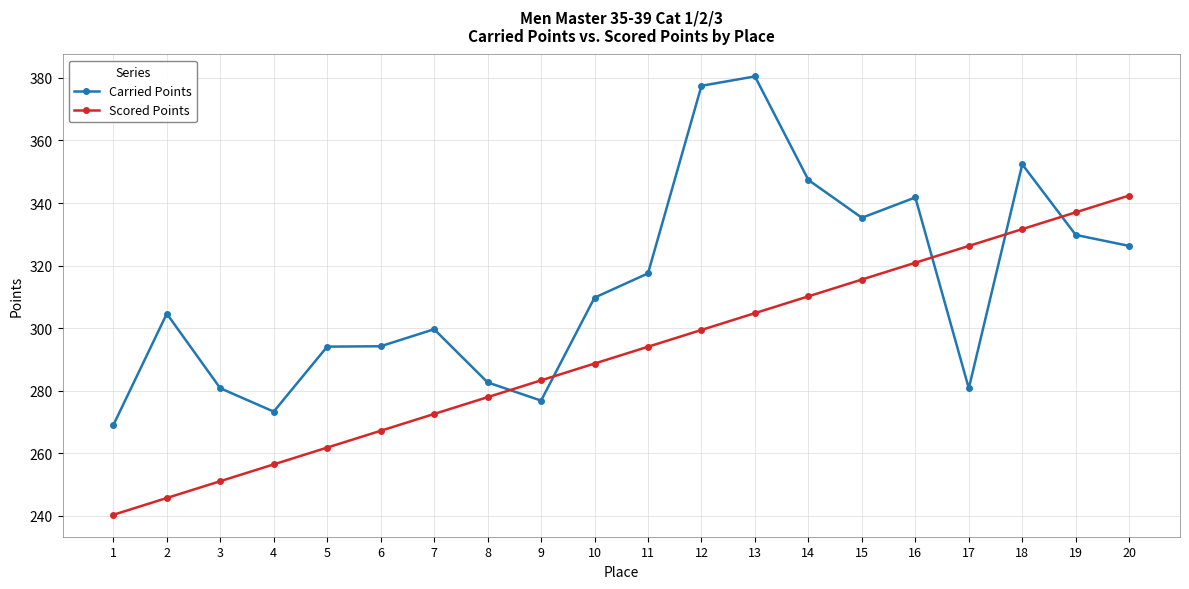

Which category has the highest value in the Carried Points series?

13